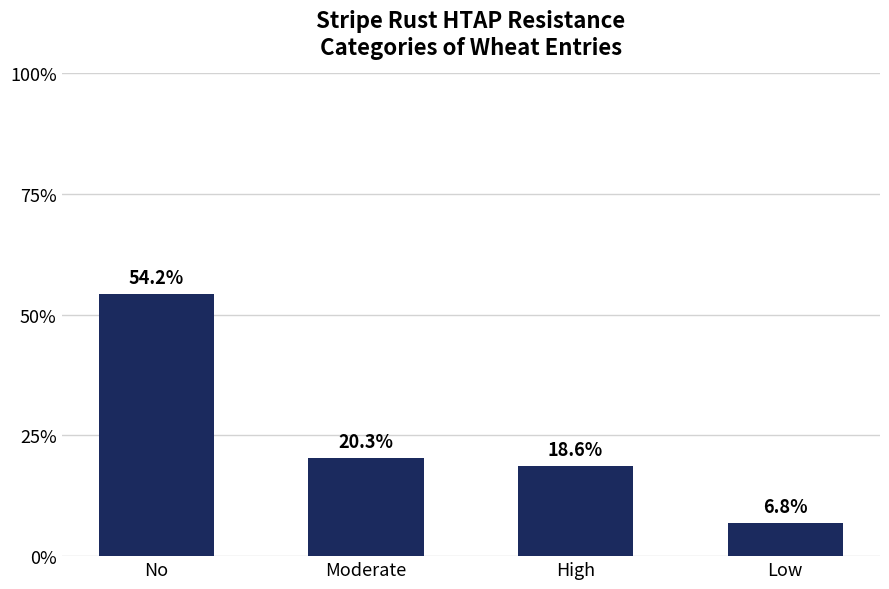

Rank the categories by value from lowest to highest.

Low, High, Moderate, No